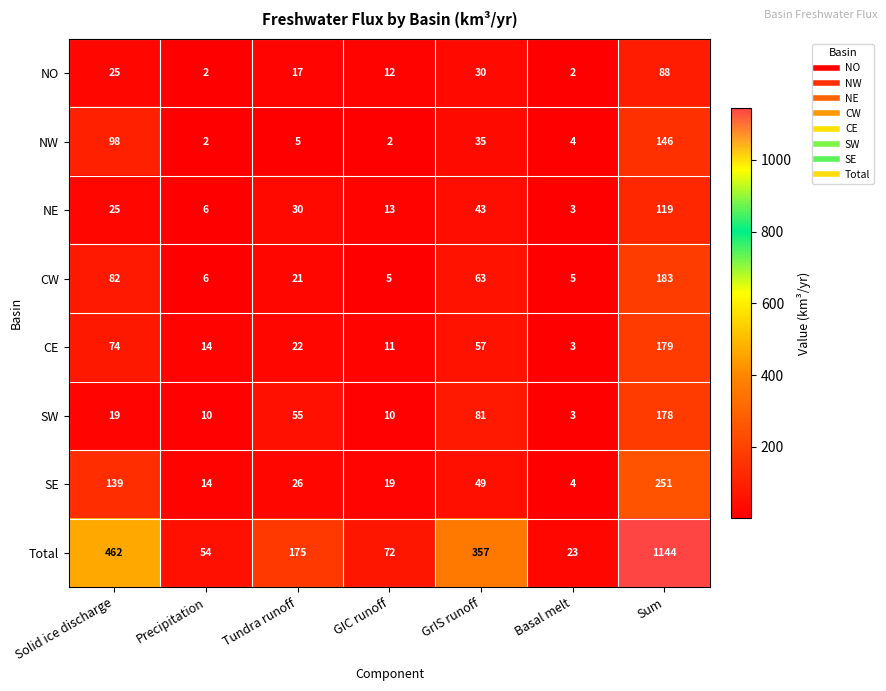

Where is NE nearest to the value 61?

GrIS runoff